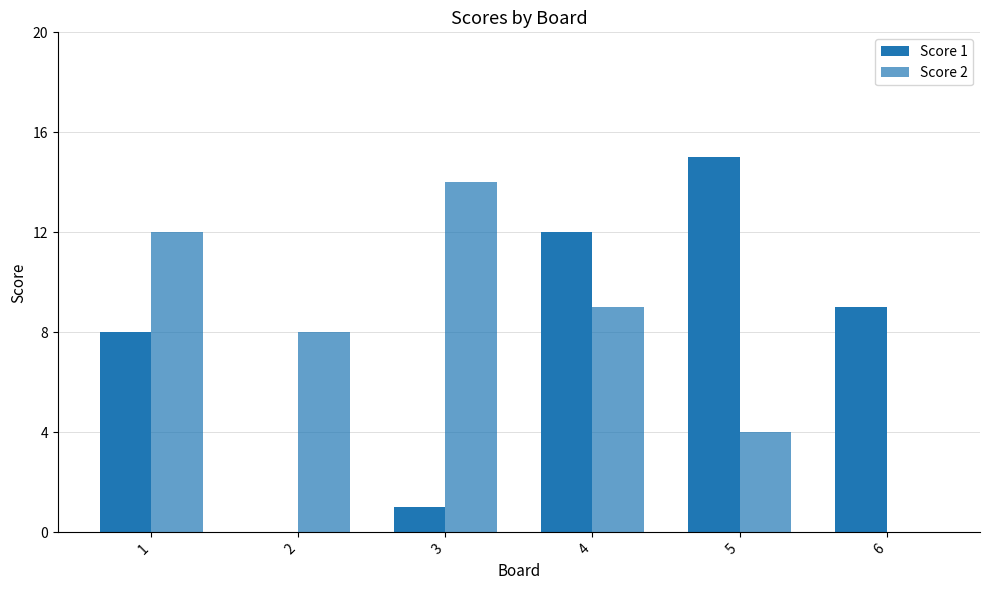

Which series has the widest spread of values?

Score 1